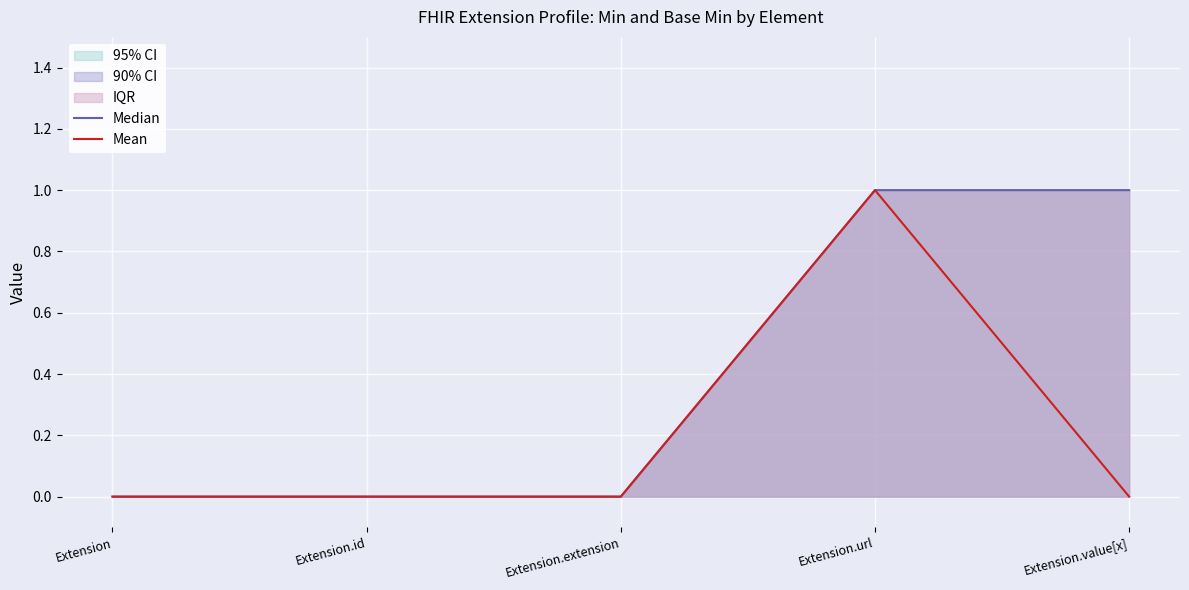

Rank the series at Extension.extension from highest to lowest value.

Median, Mean